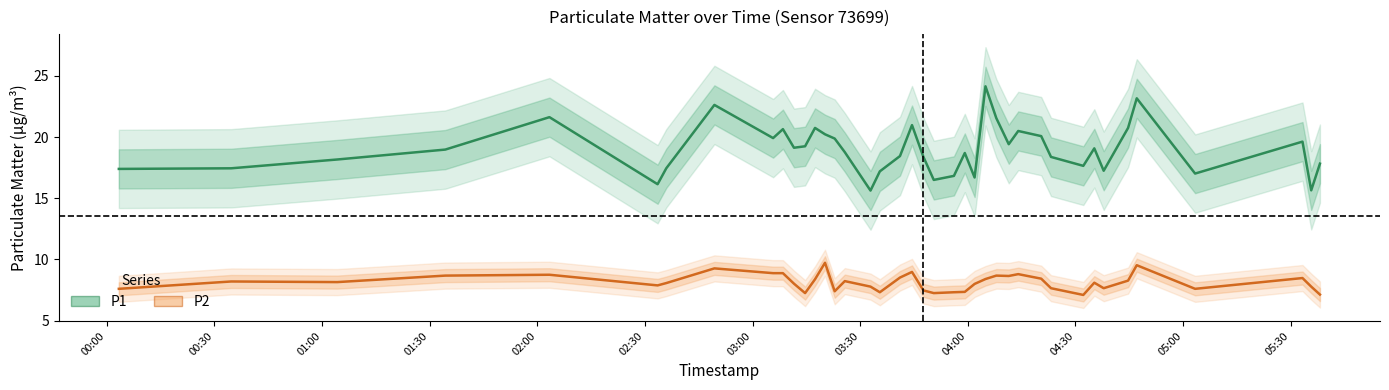

True or false: P1 and P2 intersect in this chart.

False